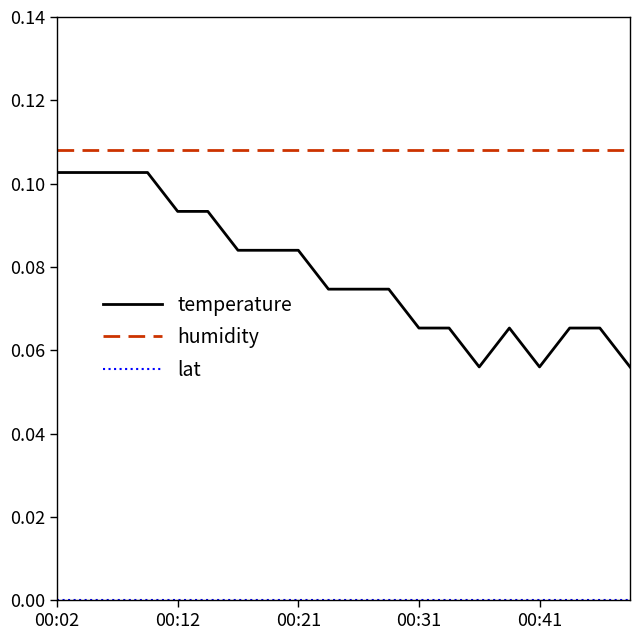

True or false: temperature and humidity cross at least once.

False